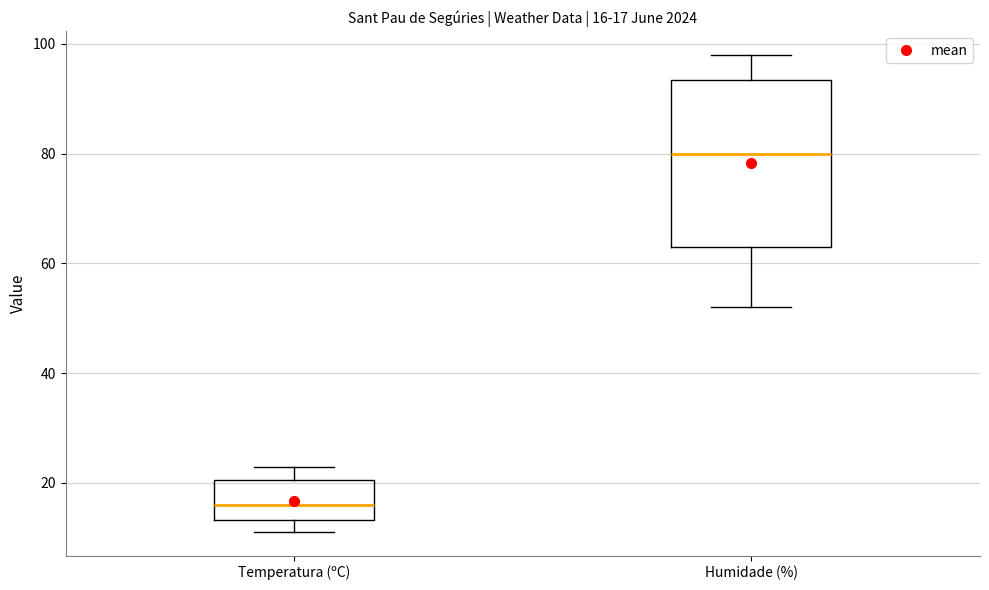

Which box's median line is the highest?

Humidade (%)